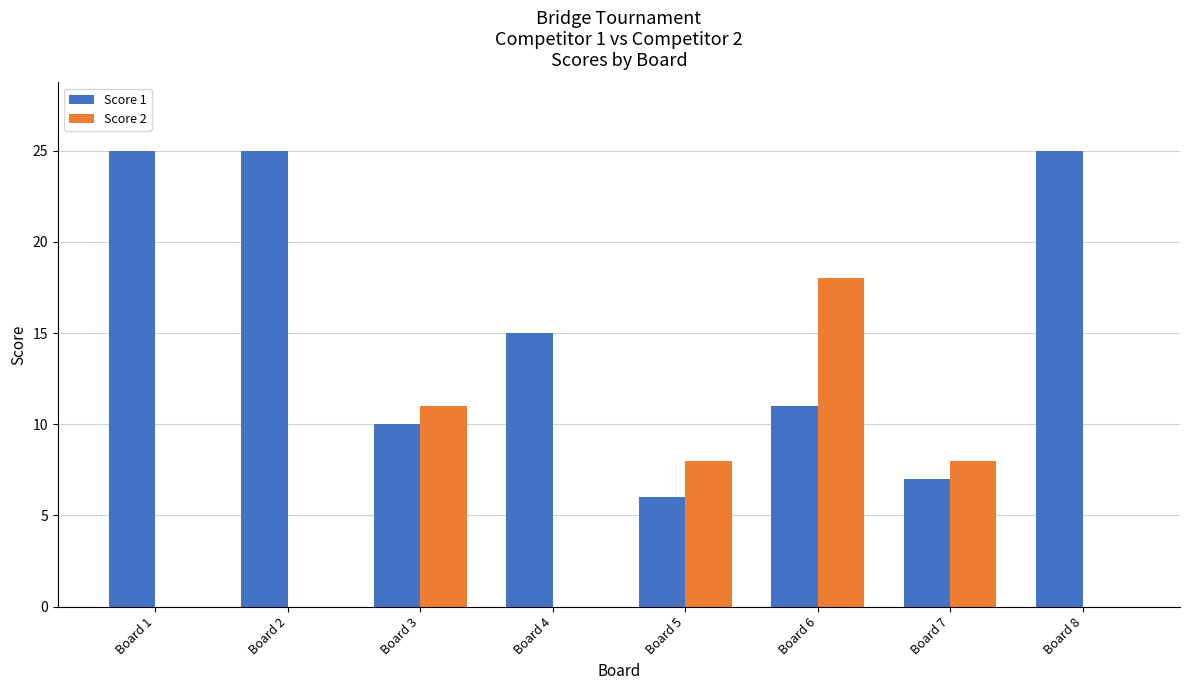

At which label does Score 2 reach its peak?

Board 6